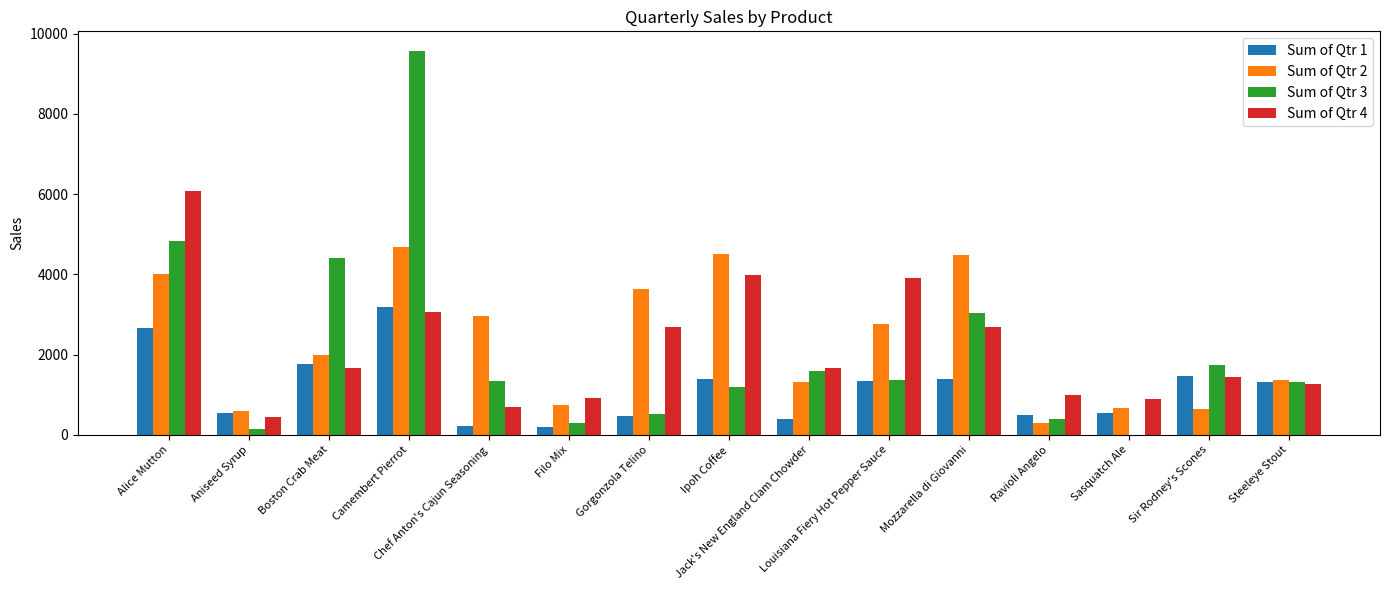

Where does the Sum of Qtr 4 series first go above 1656?

Alice Mutton